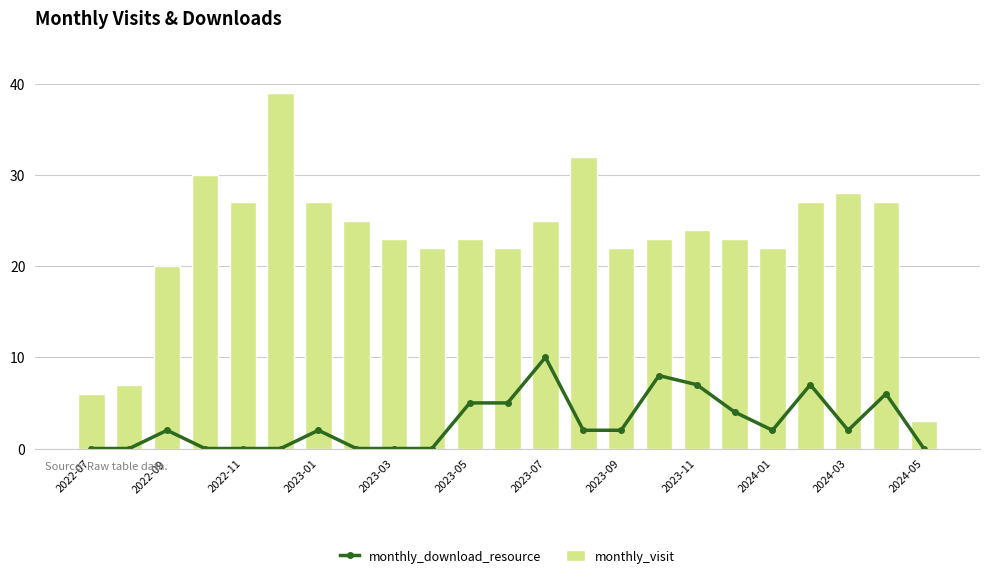

At which category does monthly_download_resource reach its first local peak?

2022-09